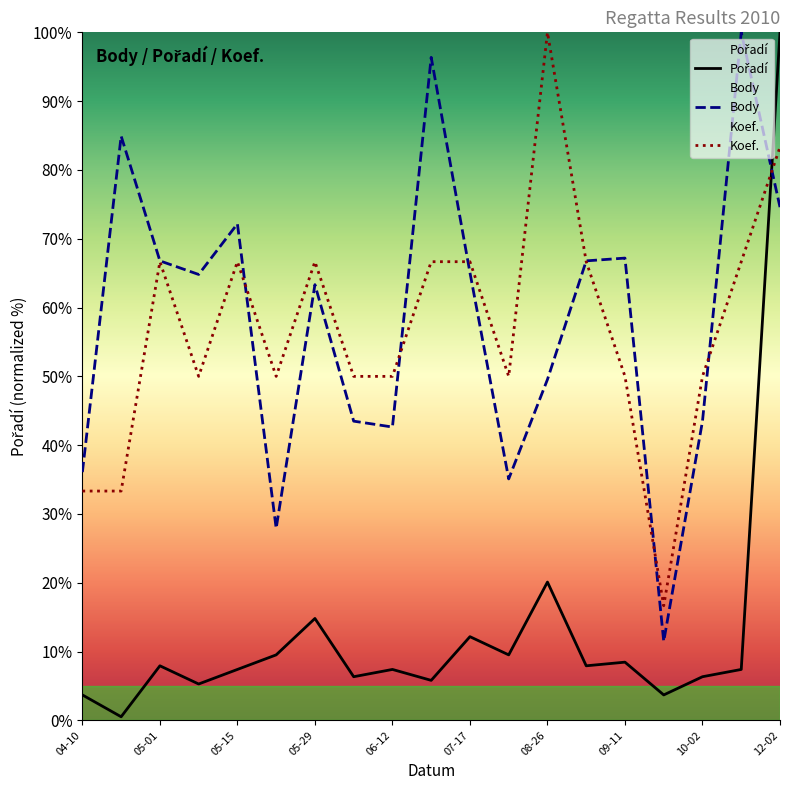

The value of Body at 09-11 is 37.4. True or false?

False